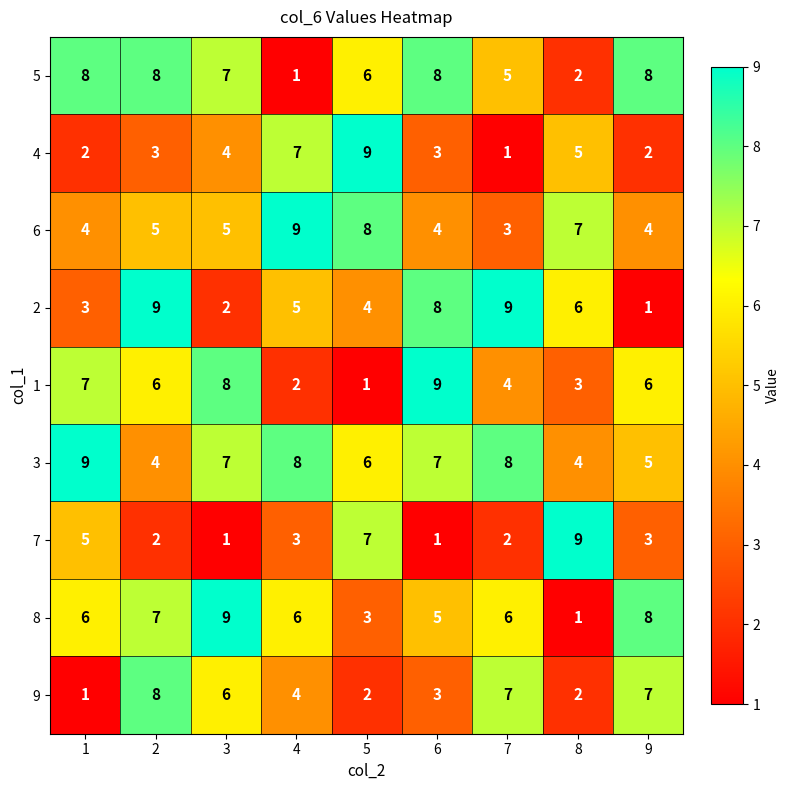

The 2 series shows 6 at 8. True or false?

True